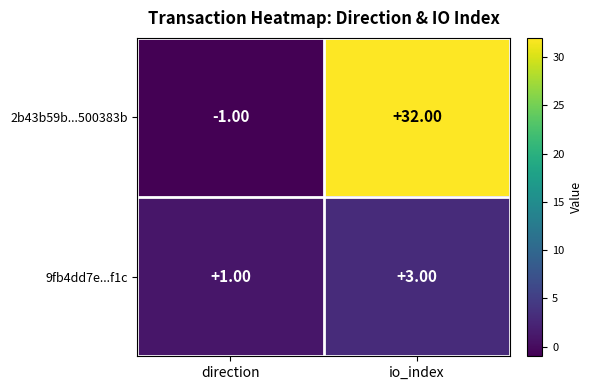

Count the number of data series in this chart.

2